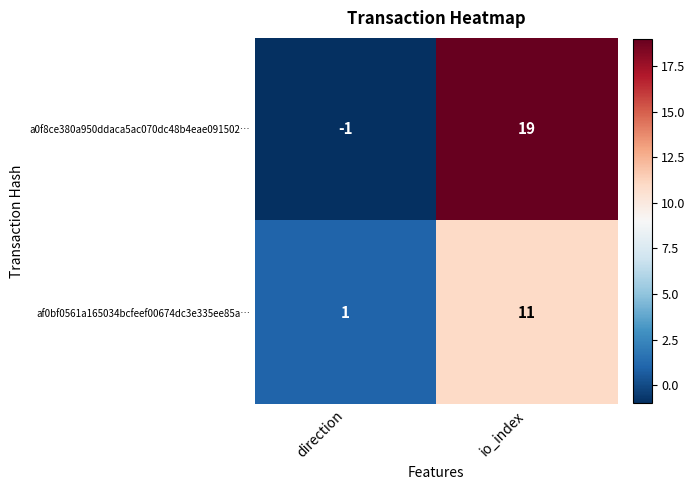

What is the difference between the maximum and minimum values in the a0f8ce380a950ddaca5ac070dc48b4eae091502… series?

20